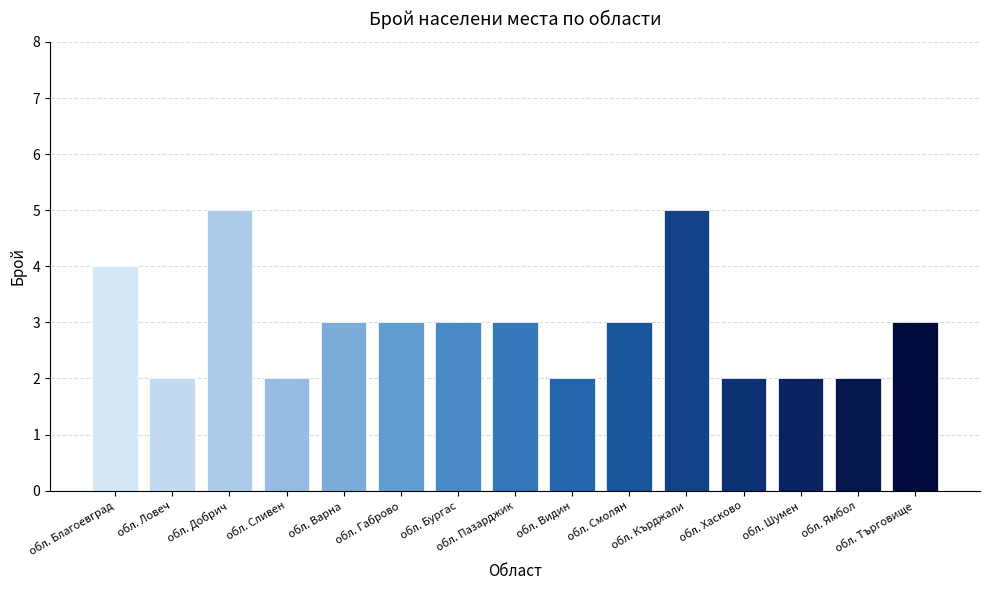

What value does the data have at обл. Търговище?

3